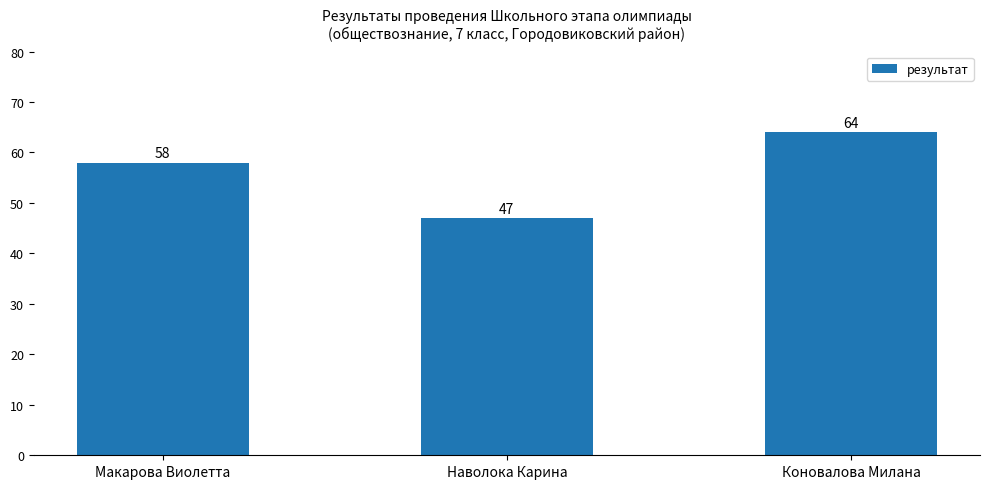

True or false: the data shows 64 at Коновалова Милана.

True